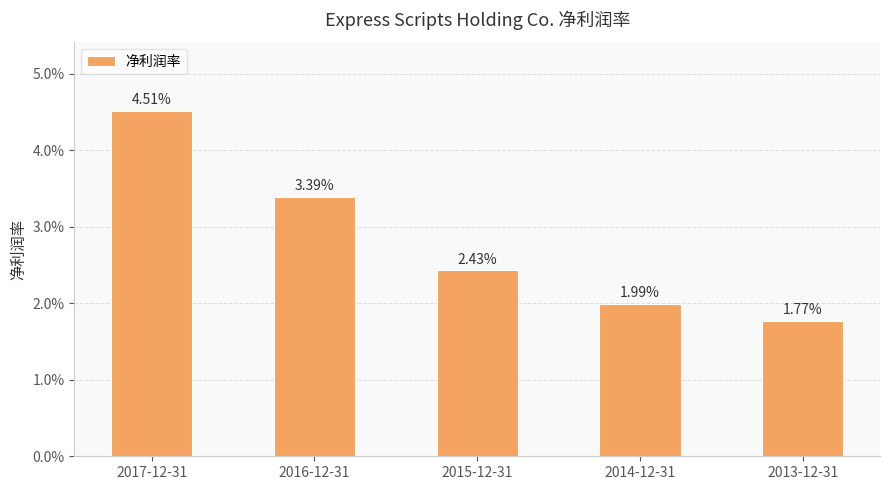

The chart shows a value of 0.0 at 2014-12-31. True or false?

False